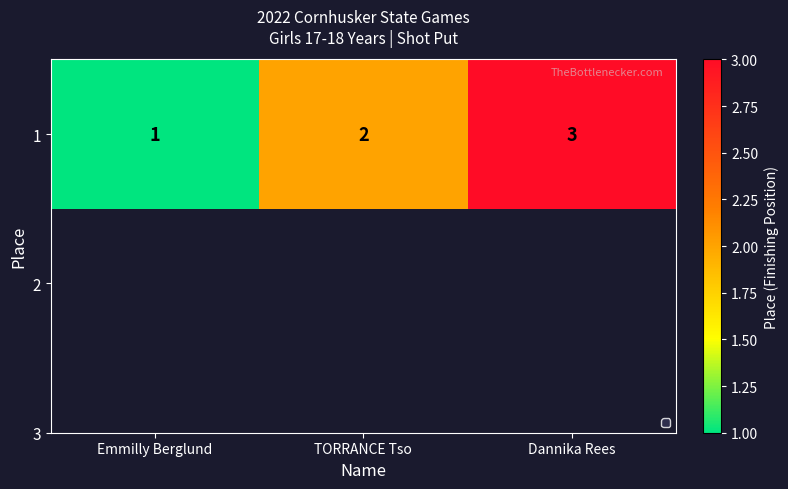

How many data points are less than 2?

1